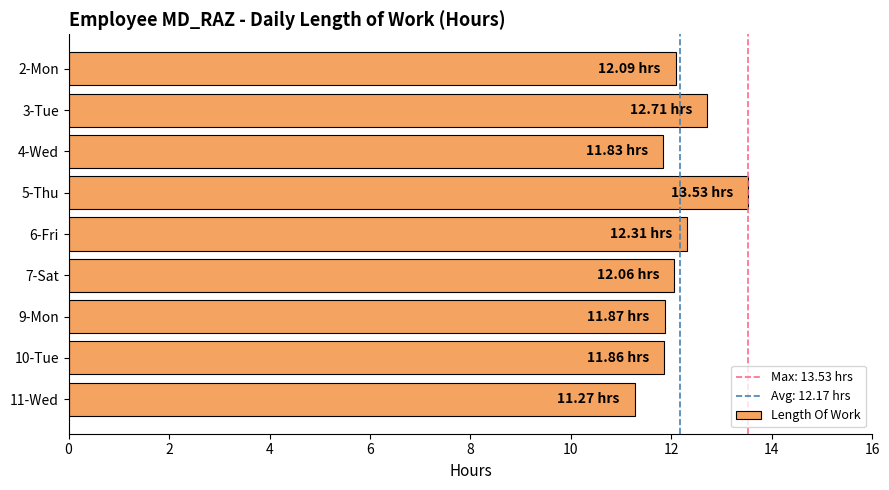

What is the difference between the maximum and minimum values?

2.3